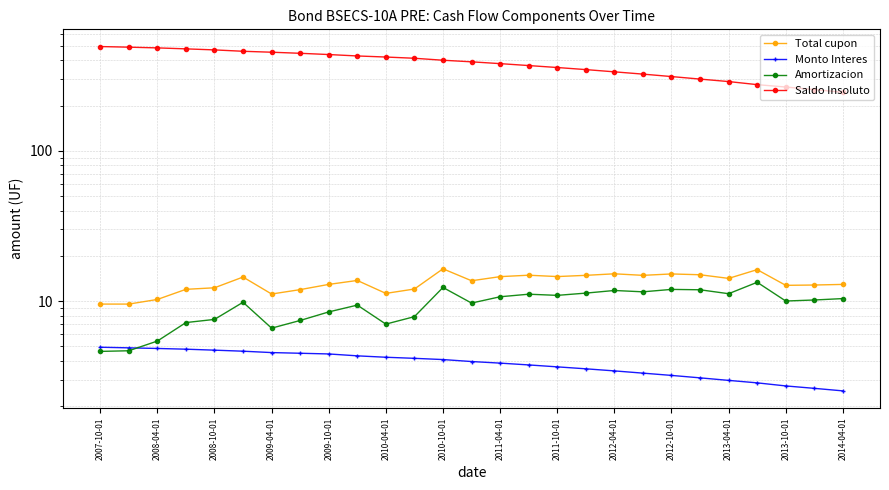

What is the minimum value for Monto Interes?

2.5